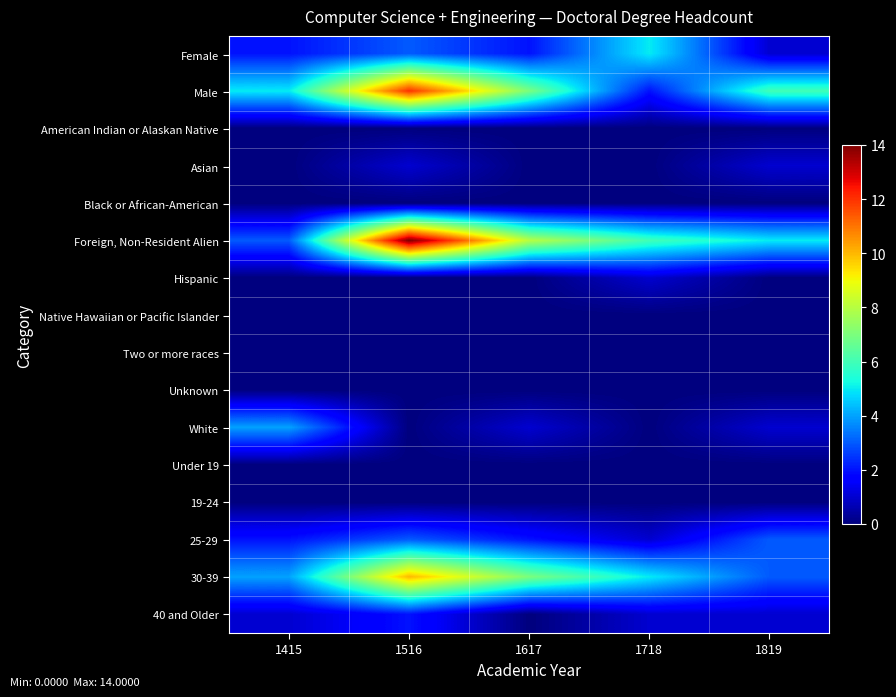

Reading right to left, list all the values displayed in this chart.

Female: 1819=1	1718=5	1617=2	1516=3	1415=2
Male: 1819=6	1718=2	1617=7	1516=12	1415=5
American Indian or Alaskan Native: 1819=0	1718=0	1617=0	1516=0	1415=0
Asian: 1819=1	1718=0	1617=0	1516=1	1415=0
Black or African-American: 1819=0	1718=0	1617=0	1516=0	1415=0
Foreign, Non-Resident Alien: 1819=5	1718=6	1617=8	1516=14	1415=3
Hispanic: 1819=0	1718=1	1617=0	1516=0	1415=0
Native Hawaiian or Pacific Islander: 1819=0	1718=0	1617=0	1516=0	1415=0
Two or more races: 1819=0	1718=0	1617=0	1516=0	1415=0
Unknown: 1819=0	1718=0	1617=0	1516=0	1415=0
White: 1819=1	1718=0	1617=1	1516=0	1415=4
Under 19: 1819=0	1718=0	1617=0	1516=0	1415=0
19-24: 1819=0	1718=0	1617=0	1516=0	1415=0
25-29: 1819=3	1718=1	1617=2	1516=3	1415=2
30-39: 1819=3	1718=5	1617=7	1516=10	1415=4
40 and Older: 1819=1	1718=1	1617=0	1516=2	1415=1